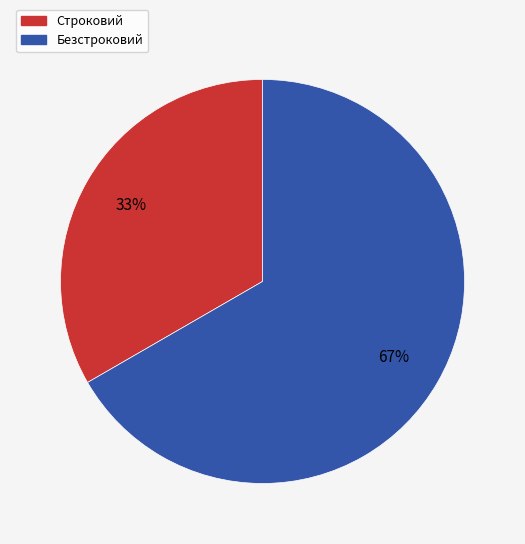

The Безстроковий slice represents 72% of the pie. True or false?

False